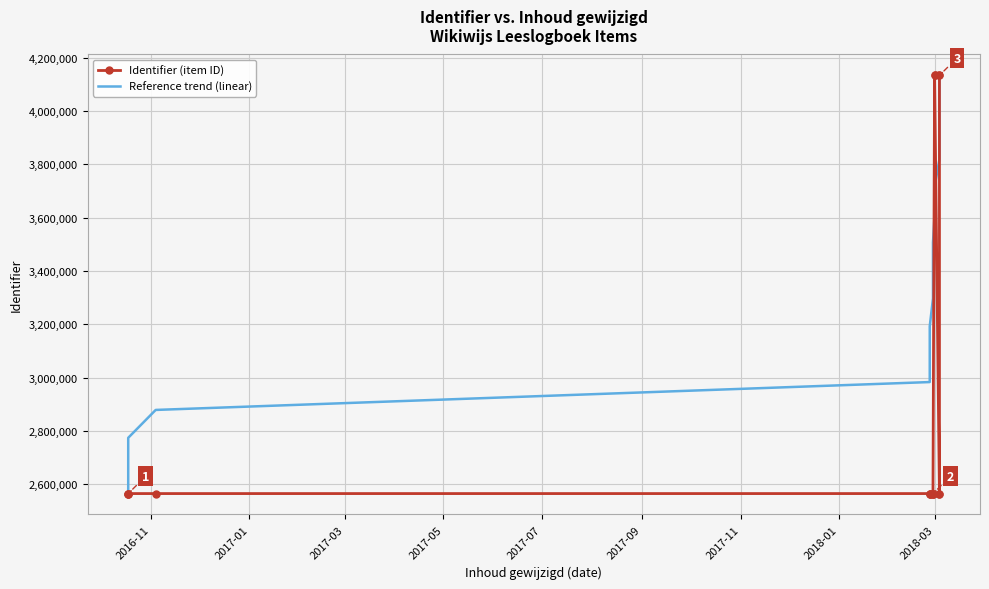

The Reference trend (linear) series shows 2341039.6 at 12. True or false?

False